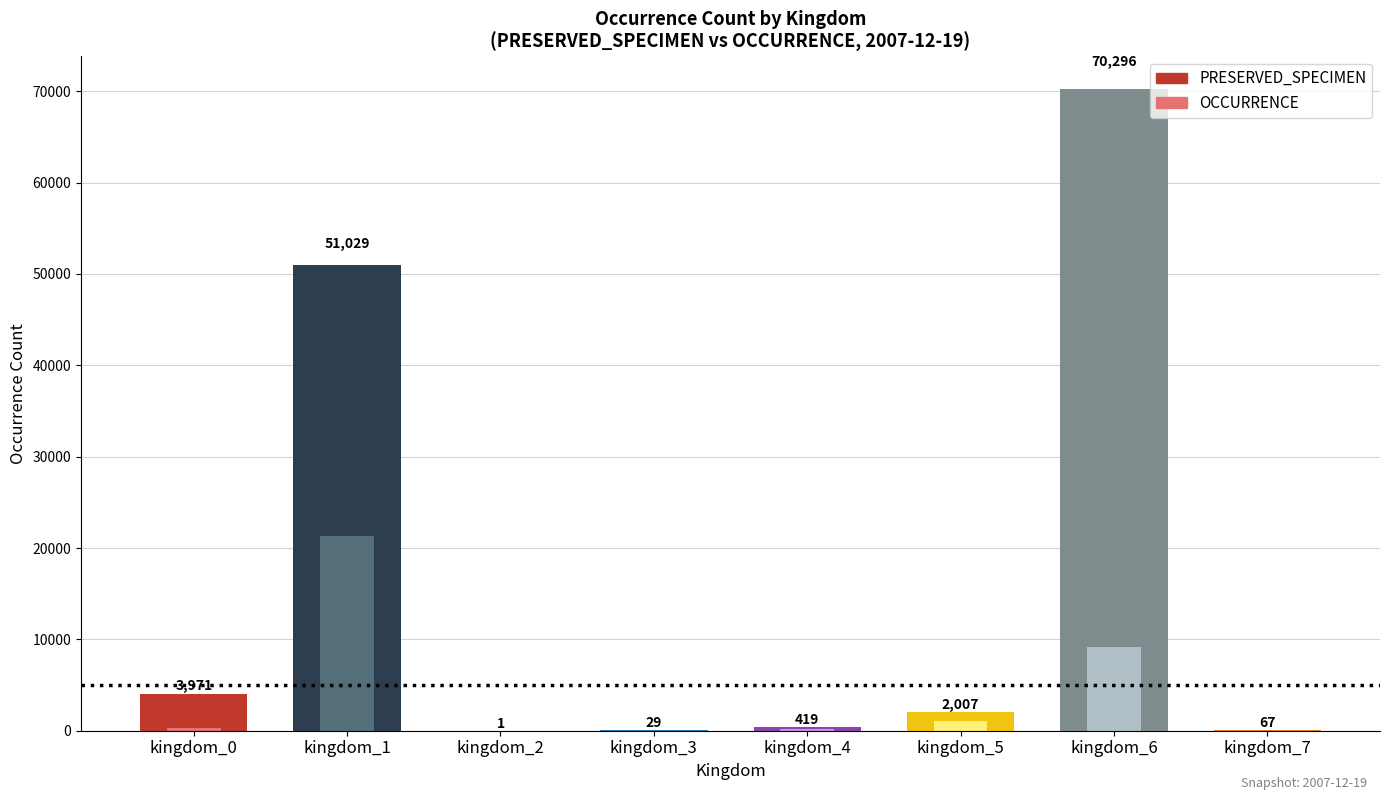

Which category has the lowest value in the OCCURRENCE series?

kingdom_2